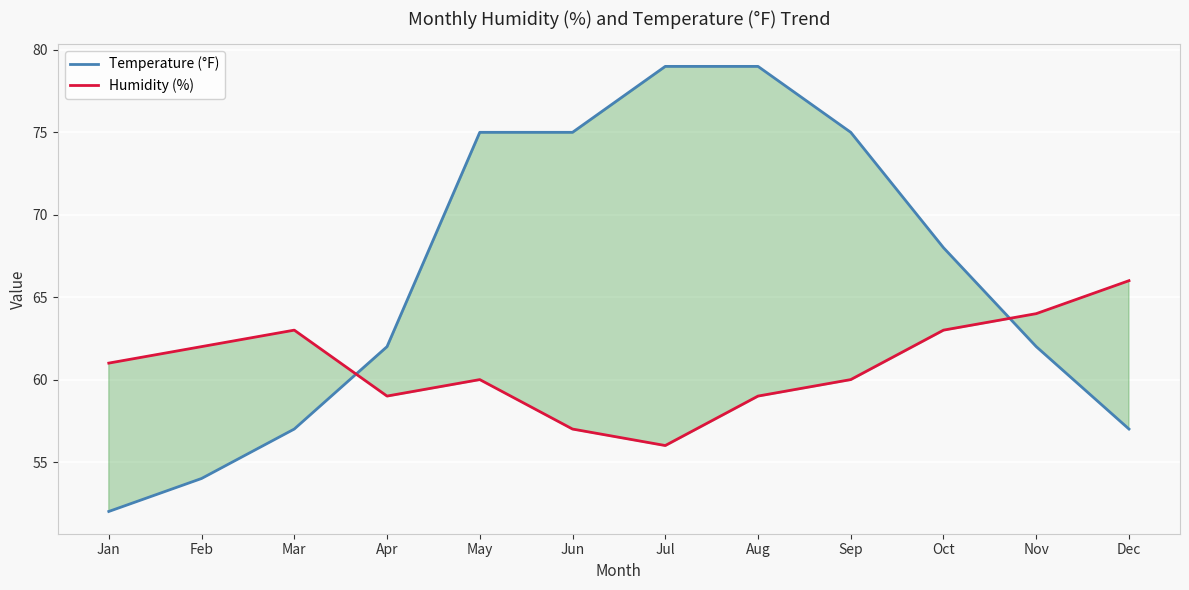

Reading left to right, extract all data points from this chart.

Temperature (°F): 52	54	57	62	75	75	79	79	75	68	62	57
Humidity (%): 61	62	63	59	60	57	56	59	60	63	64	66